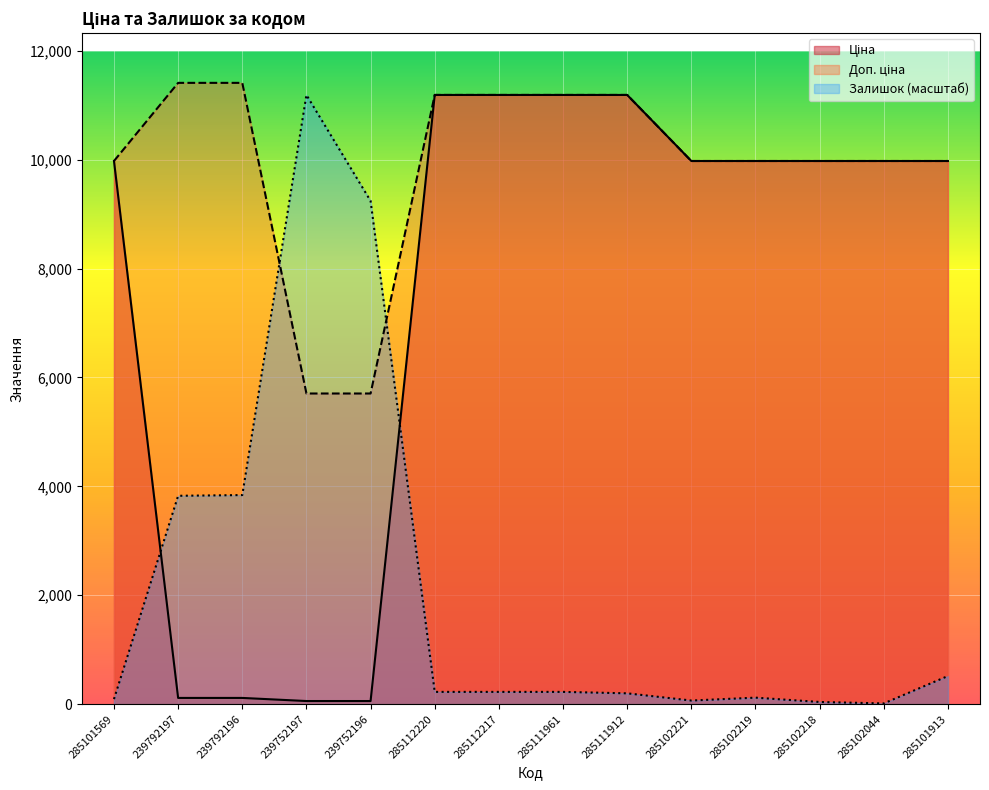

How many distinct data groups are displayed?

3